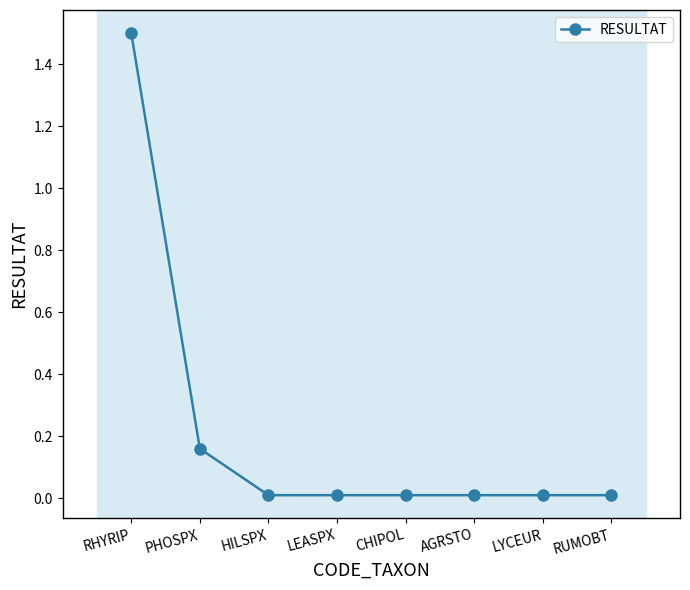

What is the greatest value displayed?

1.5